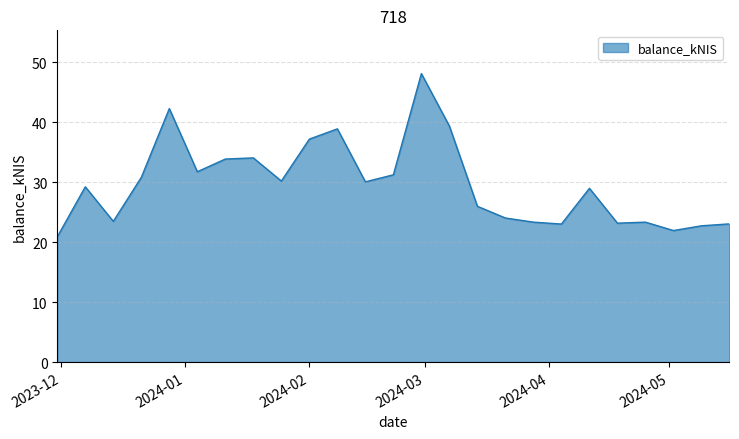

What is the minimum value shown in the chart?

20.9